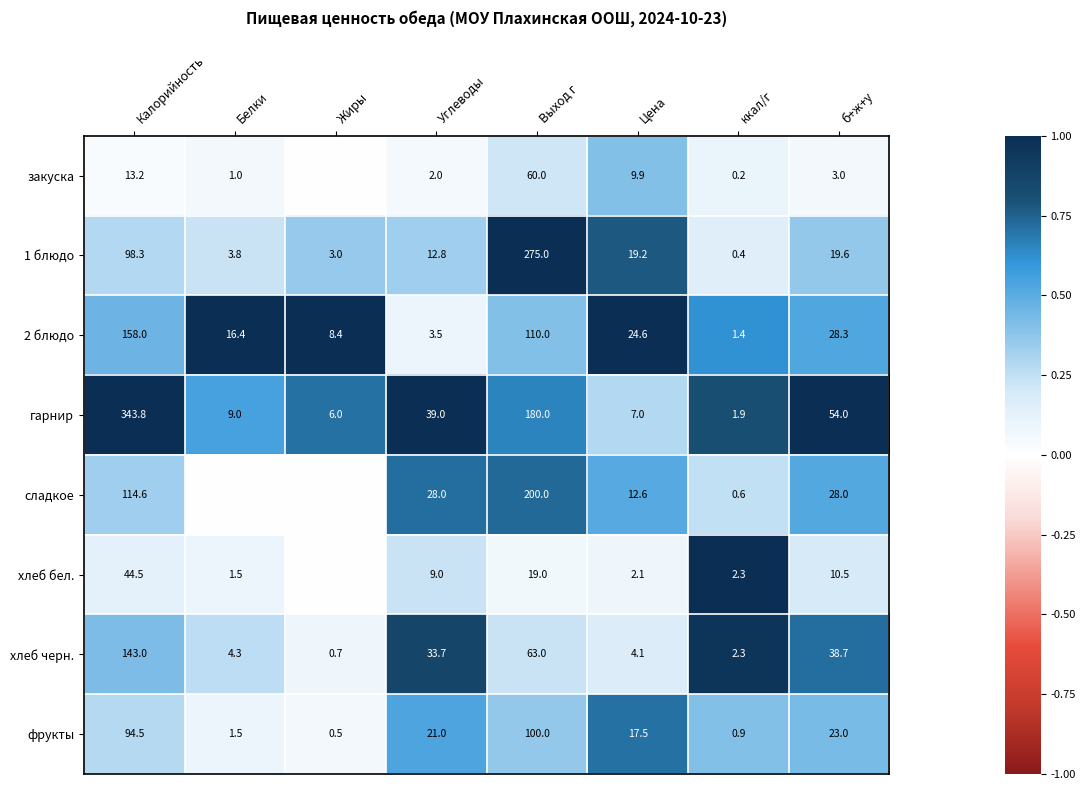

What is the spread (max minus min) of values at Цена?

22.5